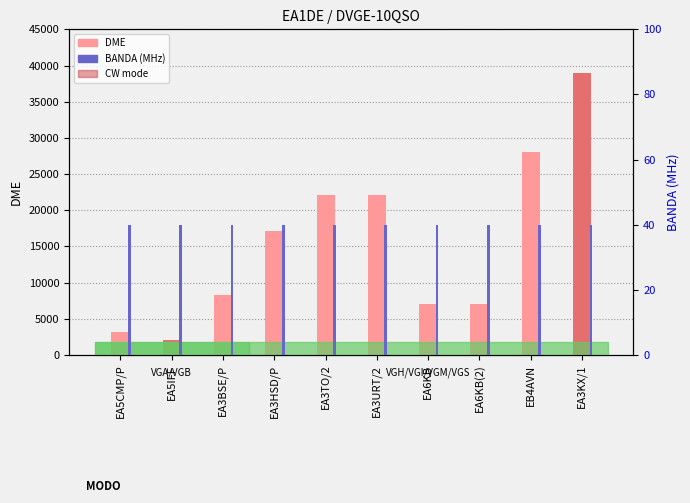

Reading right to left, what are all the values shown in this chart?

DME: EA3KX/1=39014	EB4AVN=28096	EA6KB(2)=7055	EA6KB=7005	EA3URT/2=22112	EA3TO/2=22077	EA3HSD/P=17194	EA3BSE/P=8242	EA5IFF=2056	EA5CMP/P=3140
BANDA: EA3KX/1=40	EB4AVN=40	EA6KB(2)=40	EA6KB=40	EA3URT/2=40	EA3TO/2=40	EA3HSD/P=40	EA3BSE/P=40	EA5IFF=40	EA5CMP/P=40